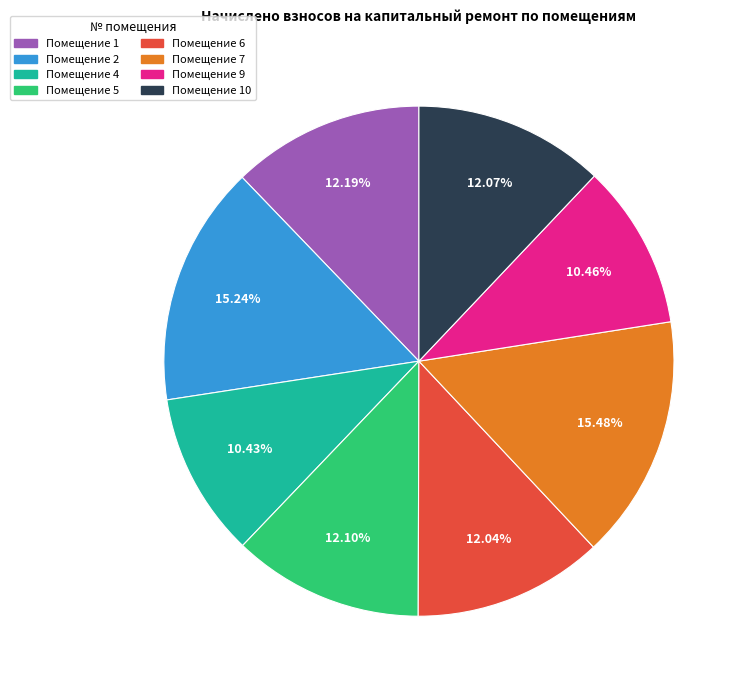

Count the number of slices in the pie.

8